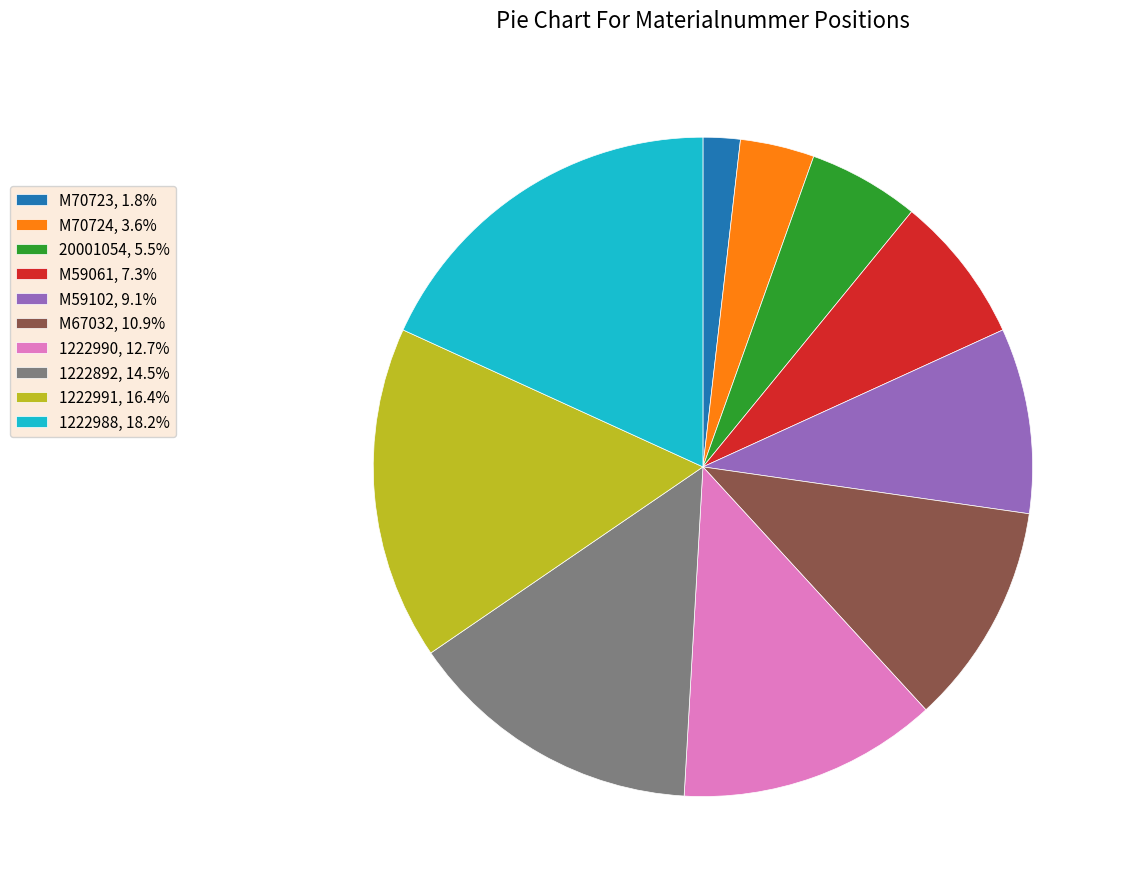

Between M59061 and 20001054, which is larger?

M59061